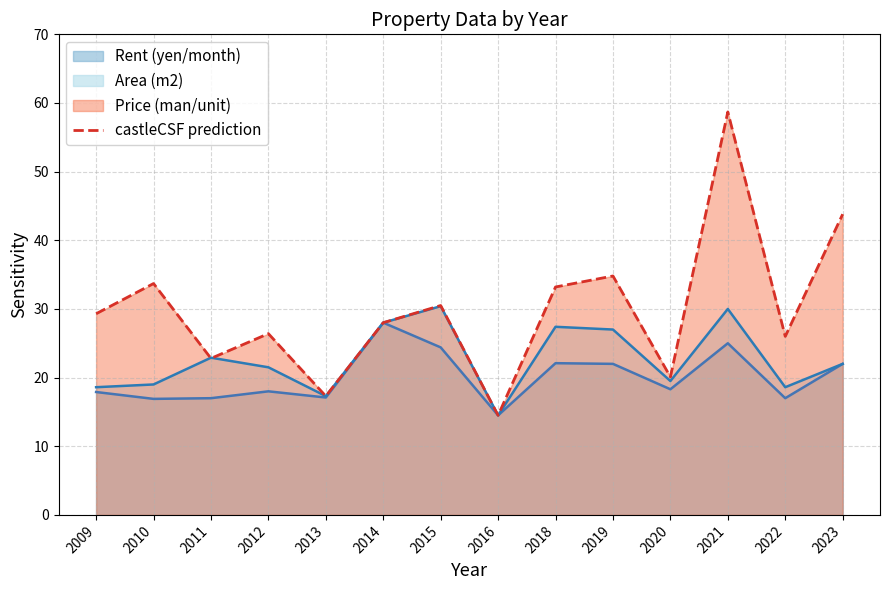

What is the sum of the values at 2023 and 2019?

78.6